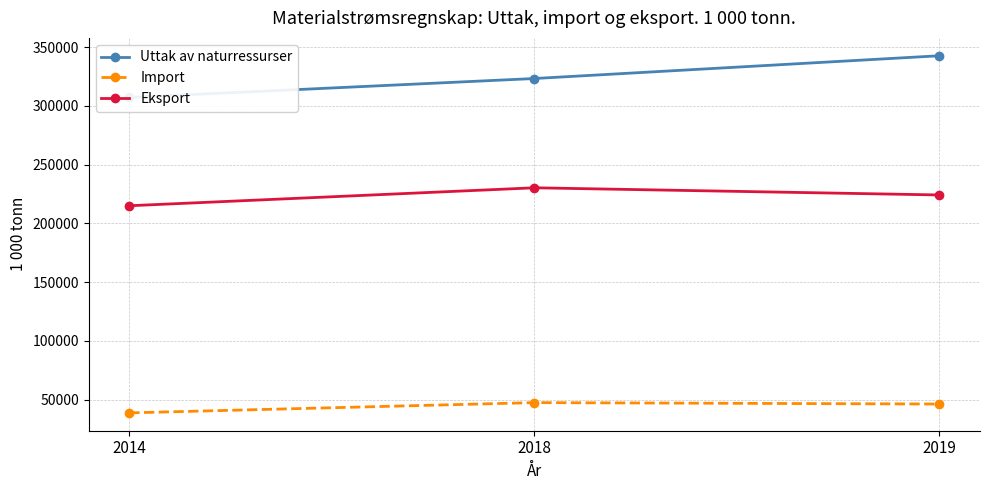

Which series changed the most between 2014 and 2018?

Uttak av naturressurser